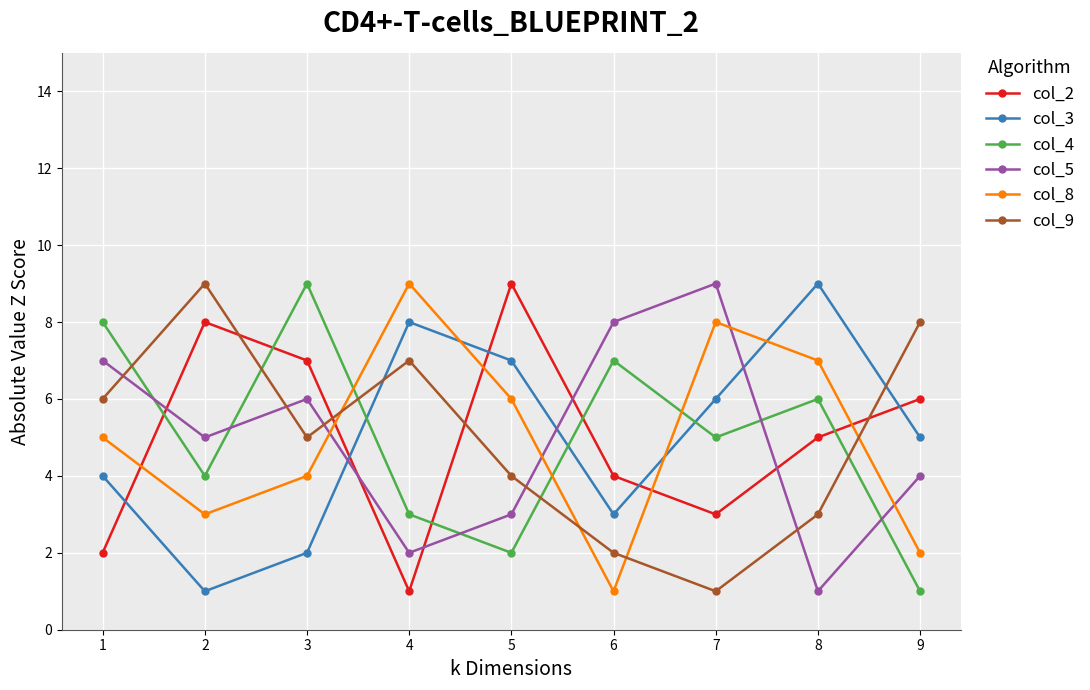

Is the value of col_5 at 1 greater than the value of col_9 at 9?

No